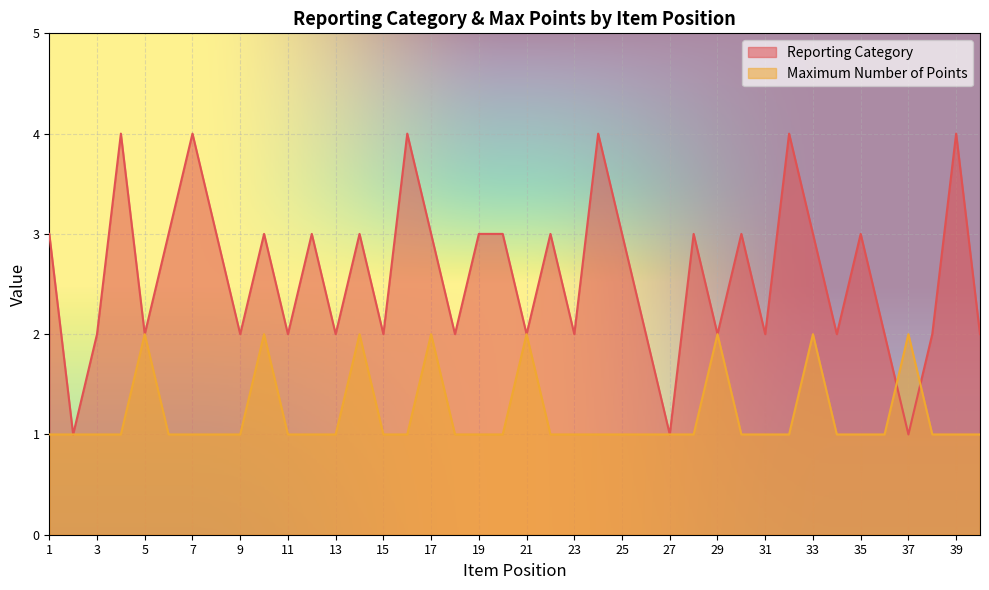

What is the difference between the highest and lowest values at 19?

2